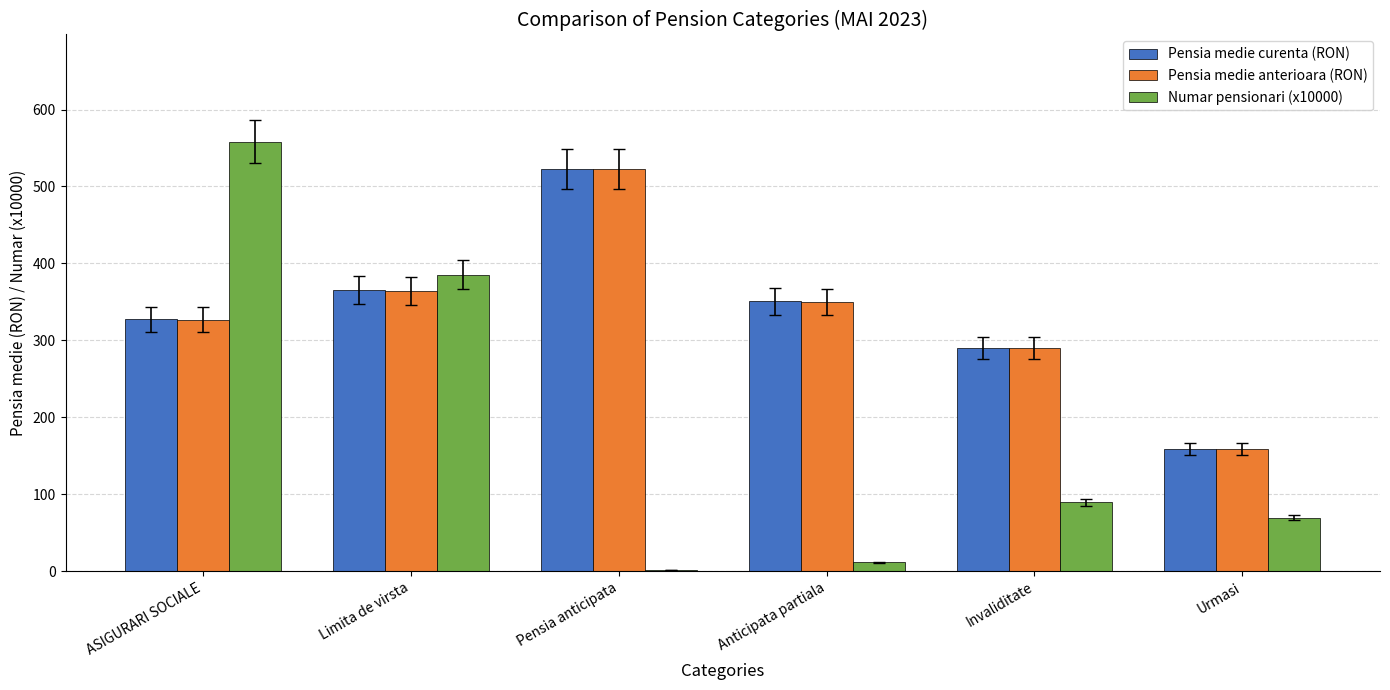

Which label corresponds to the largest value in the chart?

ASIGURARI SOCIALE